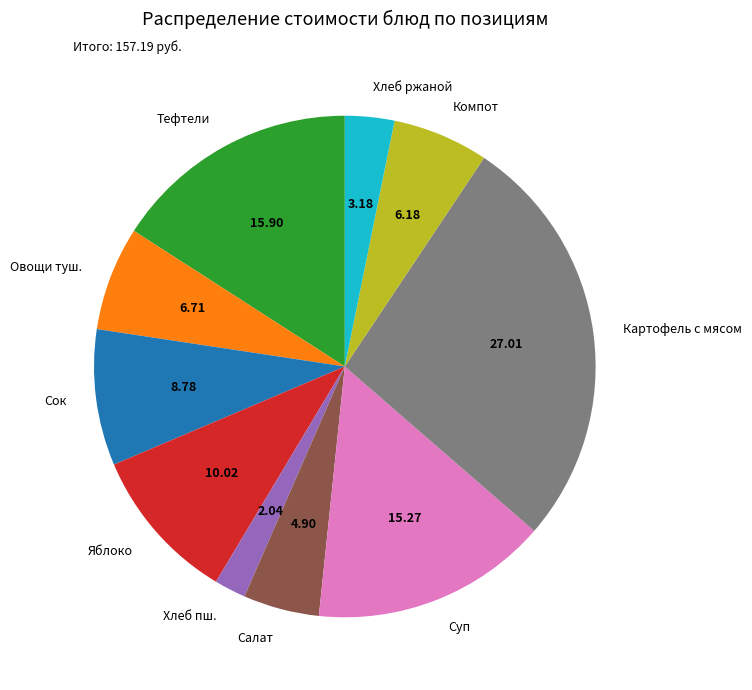

Does any single category account for the majority?

No